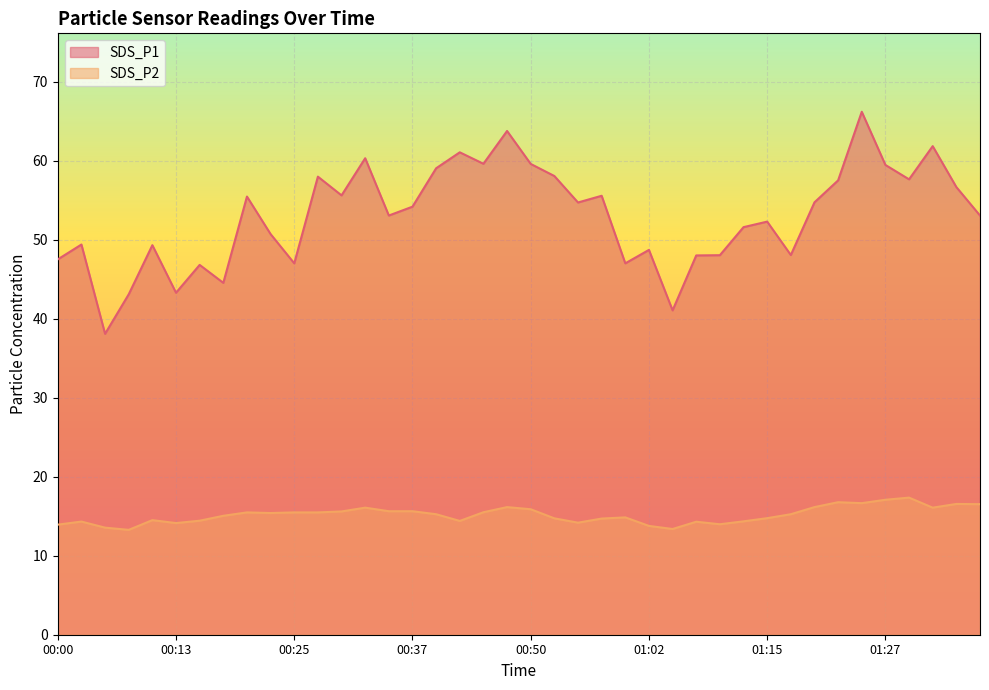

List the series in order of their overall mean, lowest first.

SDS_P2, SDS_P1